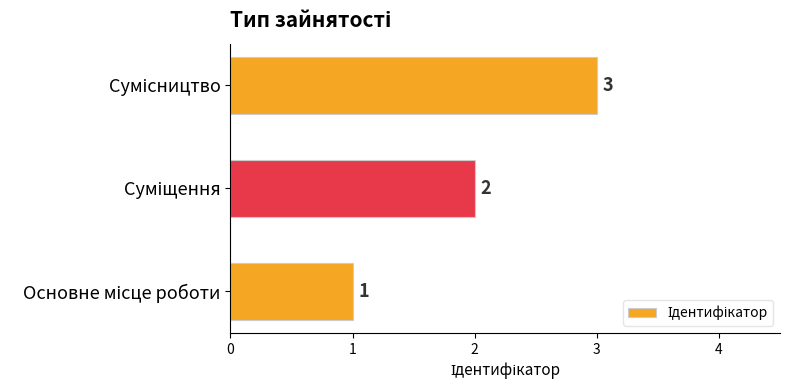

Count the values in the range 1 to 3.

3